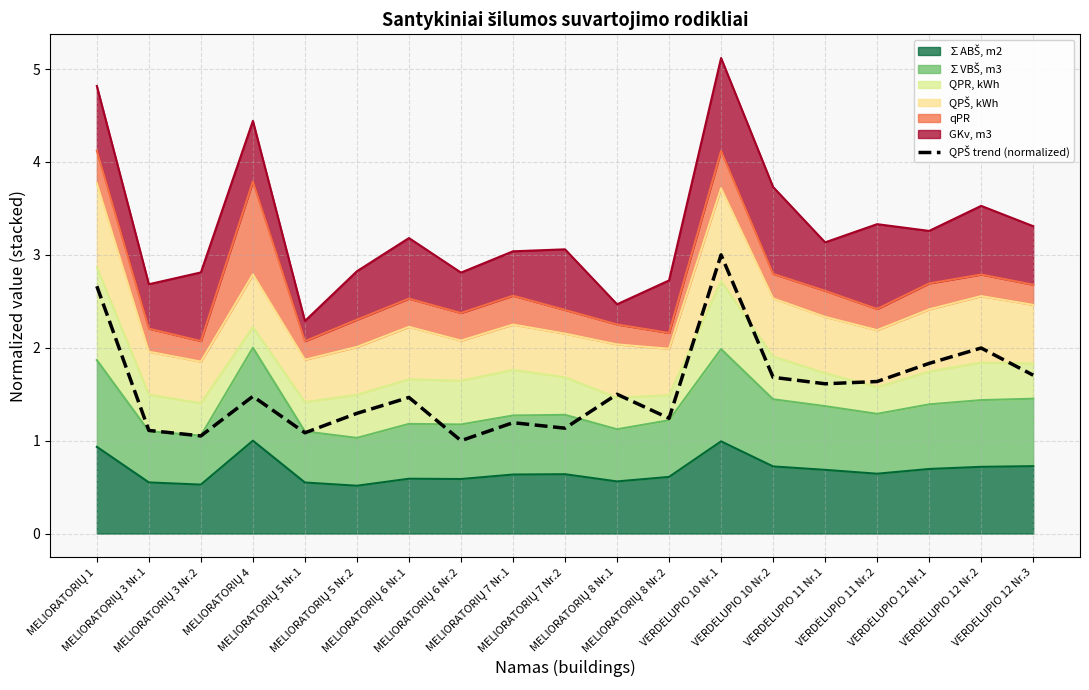

What is the minimum value shown in the chart?

1.0